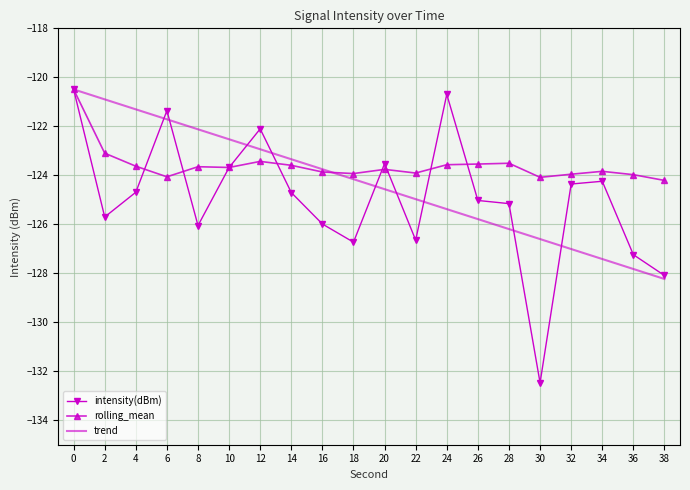

What is the total value across all series at 36?

-379.0